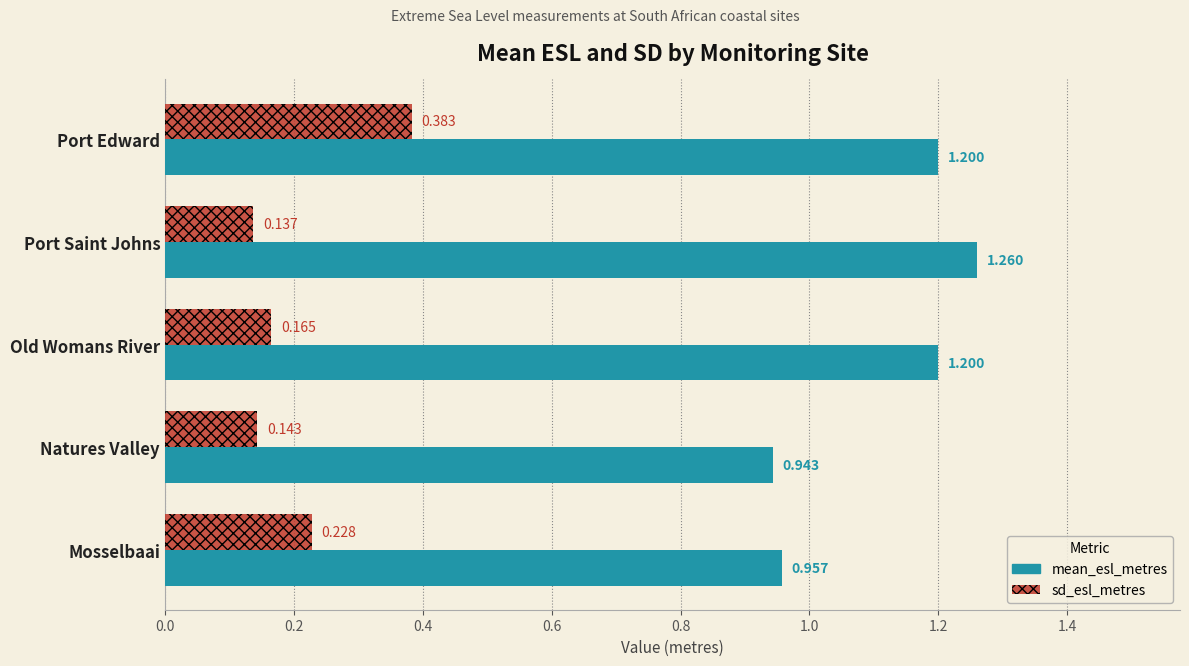

Rank the series at Port Edward from highest to lowest value.

mean_esl_metres, sd_esl_metres